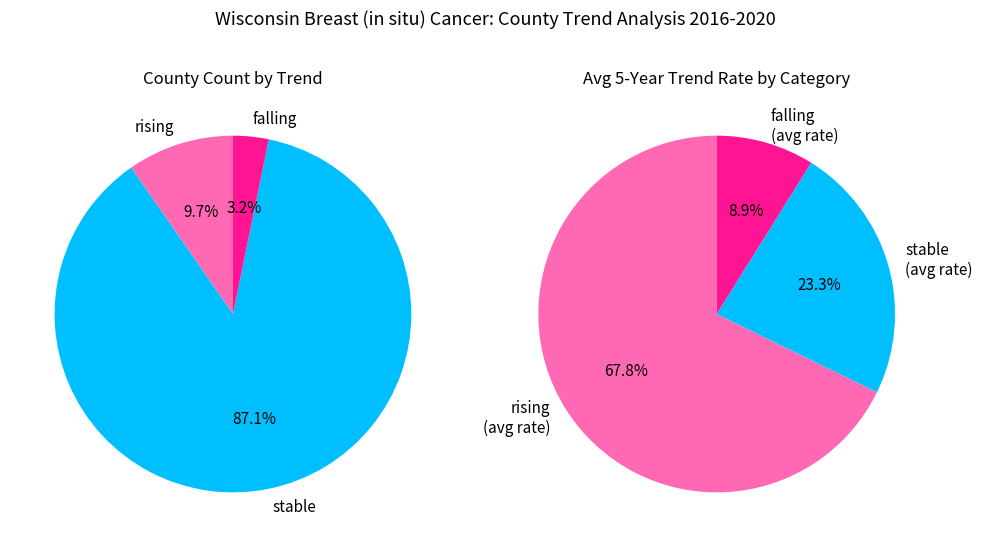

What is the smallest slice in the pie chart?

falling